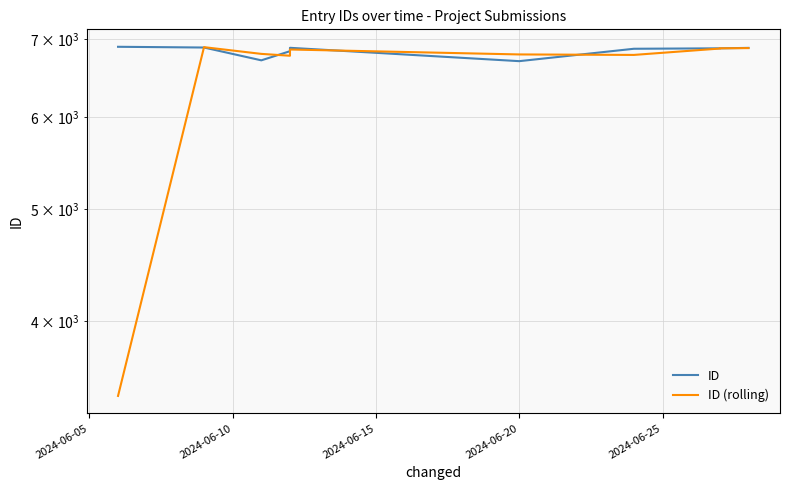

What are all the series names shown in the legend?

ID, ID (rolling)